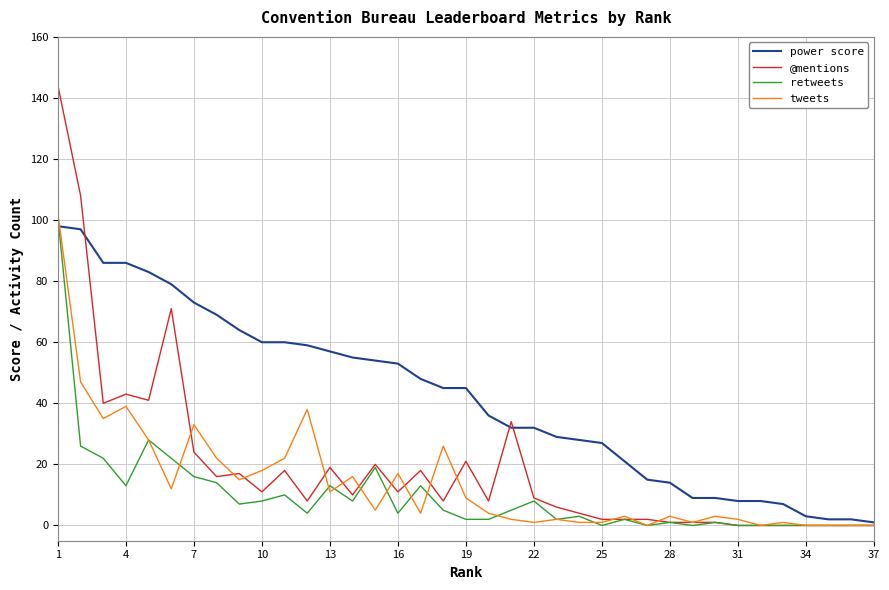

What is the maximum value shown in the chart?

144